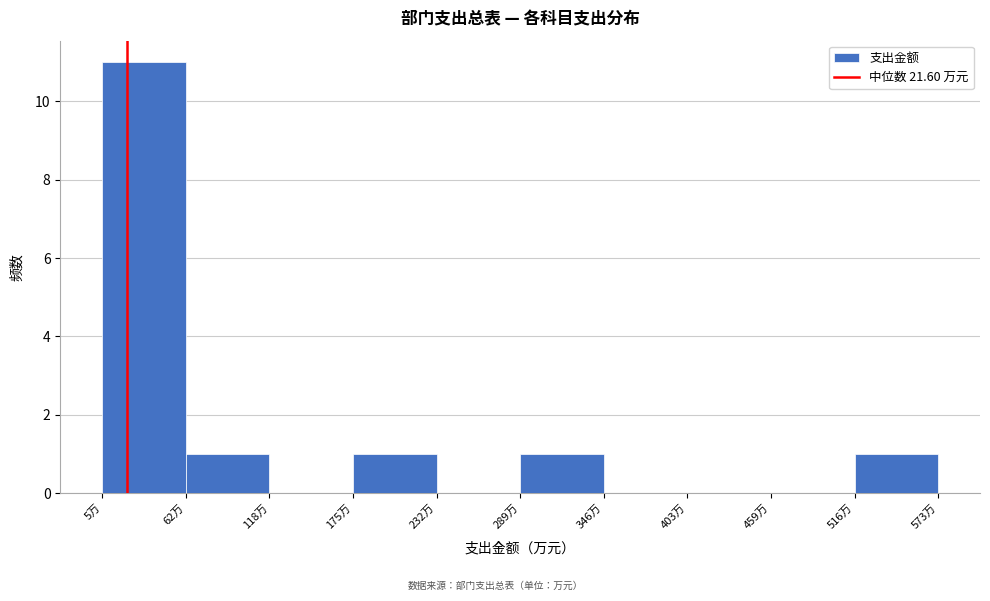

Reading left to right, list every bar in this chart as the range it spans on the x-axis followed by its height. Neither the bar edges nor the heights are printed on the chart, so give them approximately, as read against the axes.

0 to 60: 11
60 to 120: 1
120 to 180: 0
180 to 230: 1
230 to 290: 0
290 to 350: 1
350 to 400: 0
400 to 460: 0
460 to 520: 0
520 to 570: 1